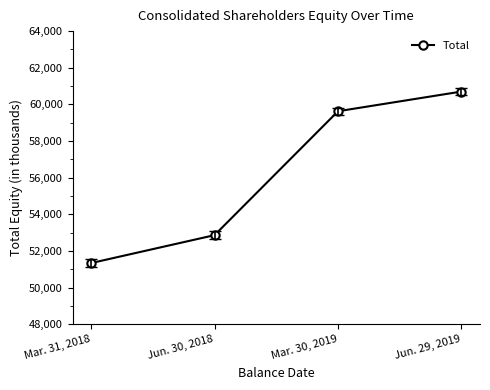

How many lines are shown in the chart?

1